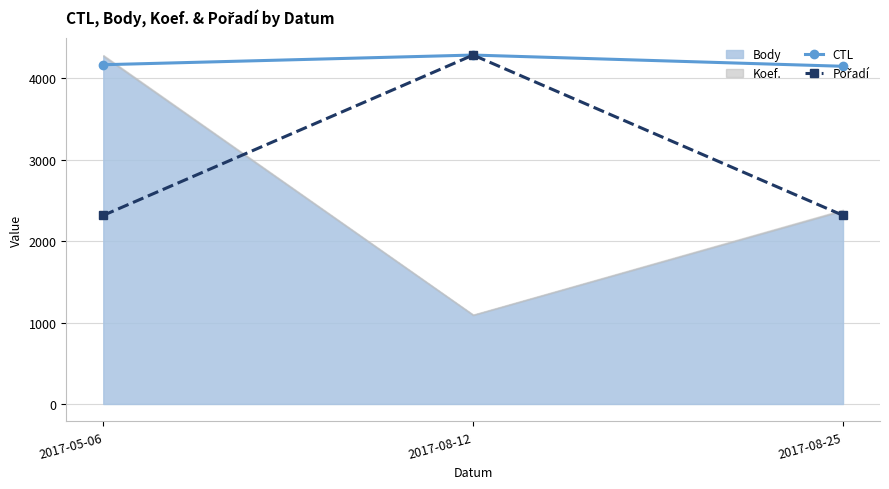

What is the lowest value of the CTL series?

4149.0